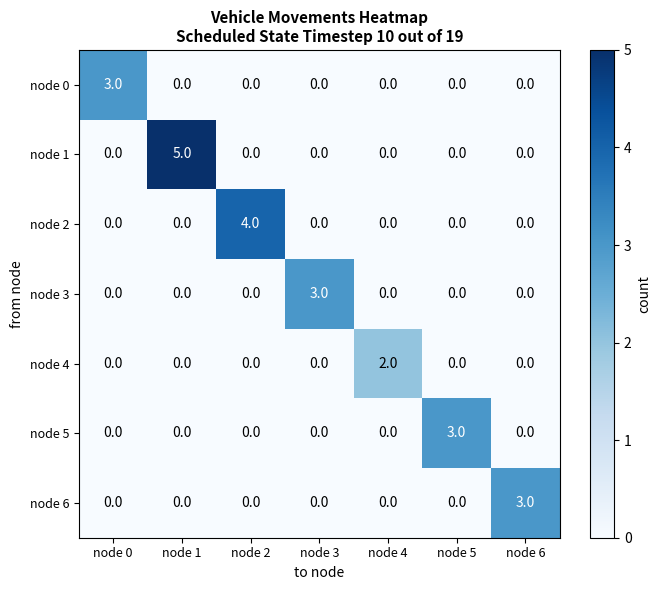

Which series has the largest total across all categories?

node 1